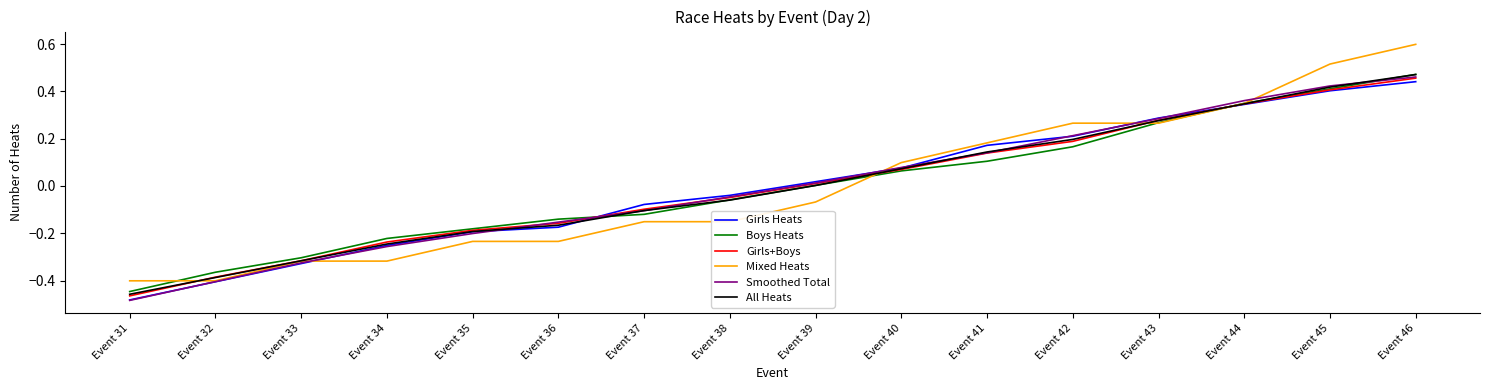

True or false: Girls+Boys has more than 2 interior local peaks.

False